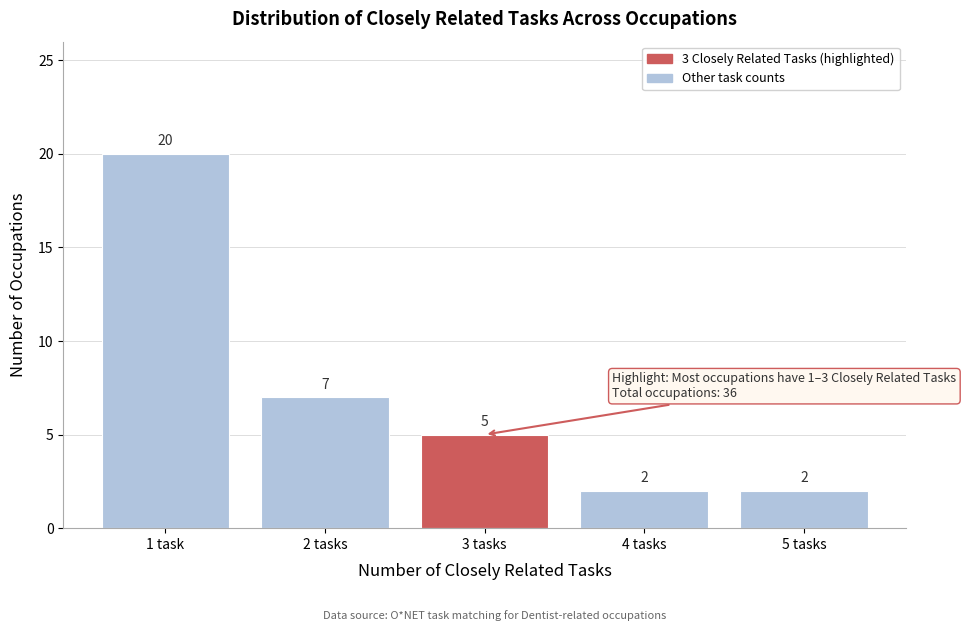

Reading left to right, transcribe all the data shown in this chart.

20	7	5	2	2